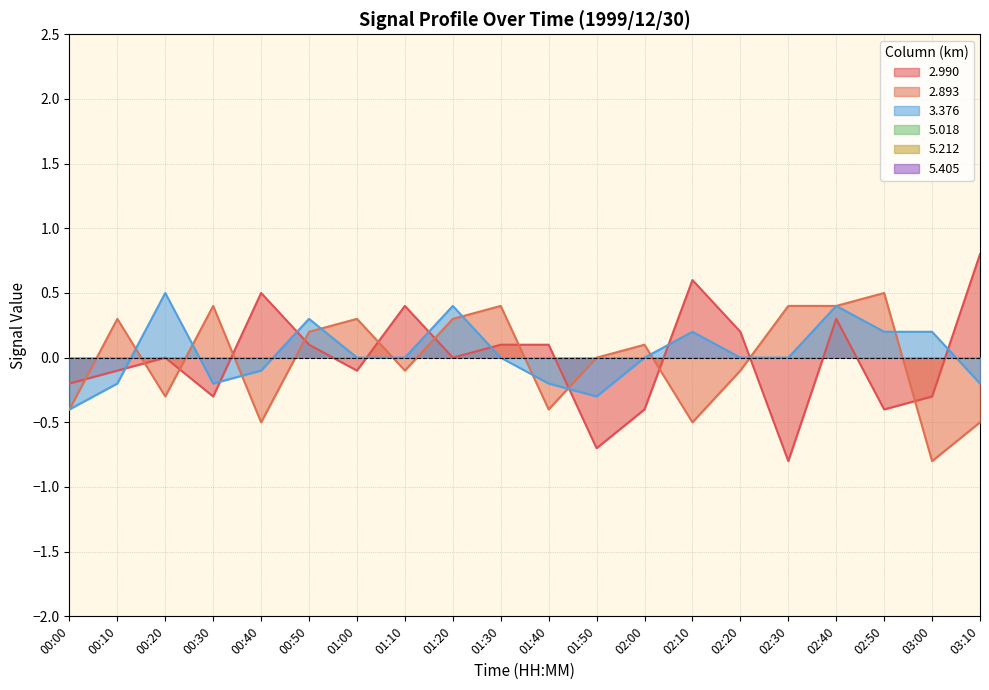

What is the minimum value shown in the chart?

-0.8